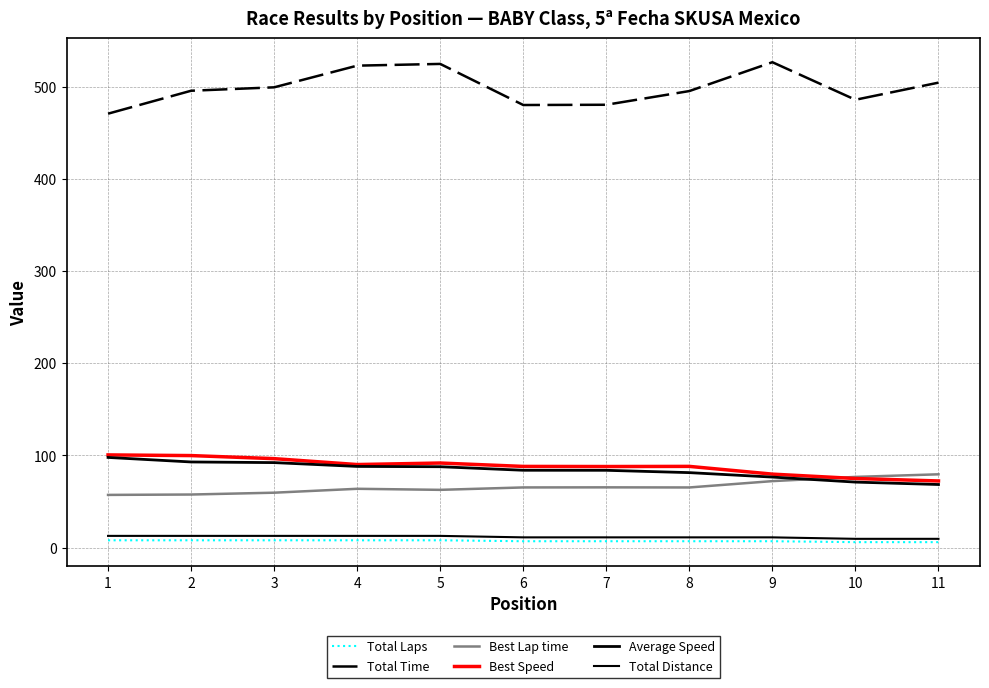

What is the sum of the Total Distance values at 1 and 6?

24.0